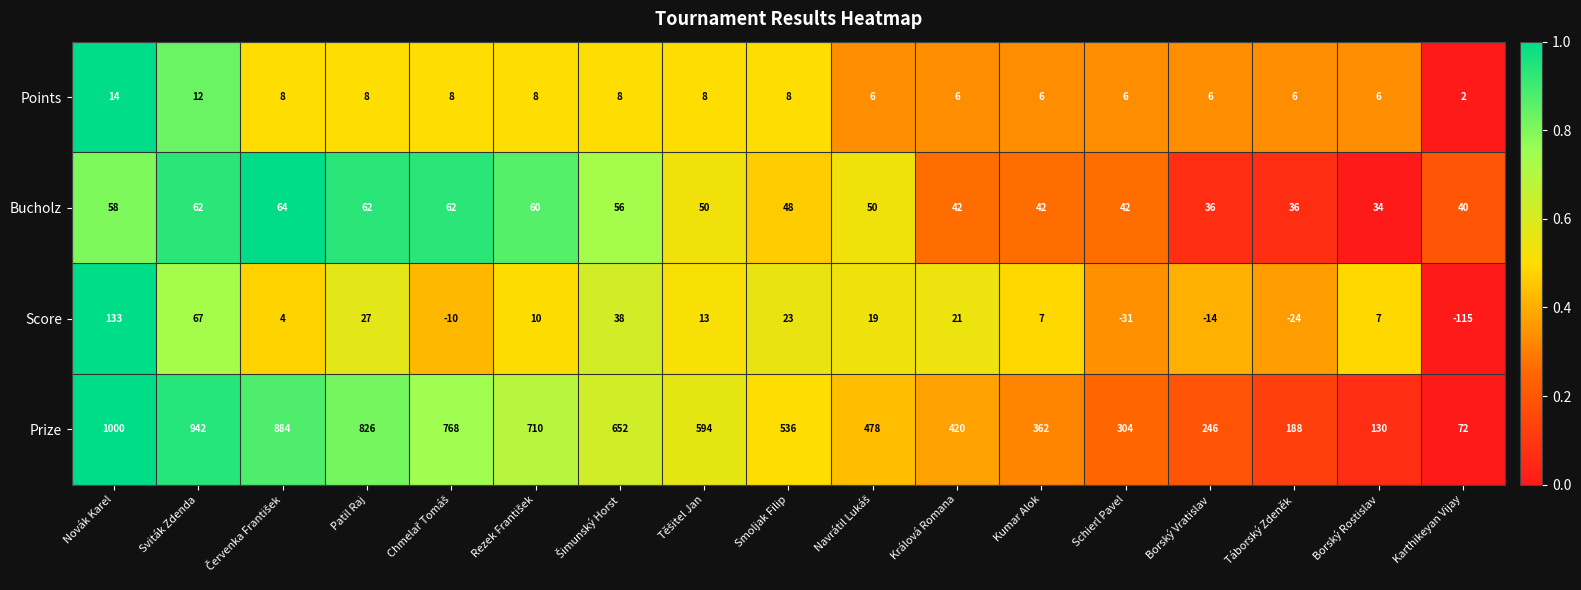

What is the maximum value shown in the chart?

1000